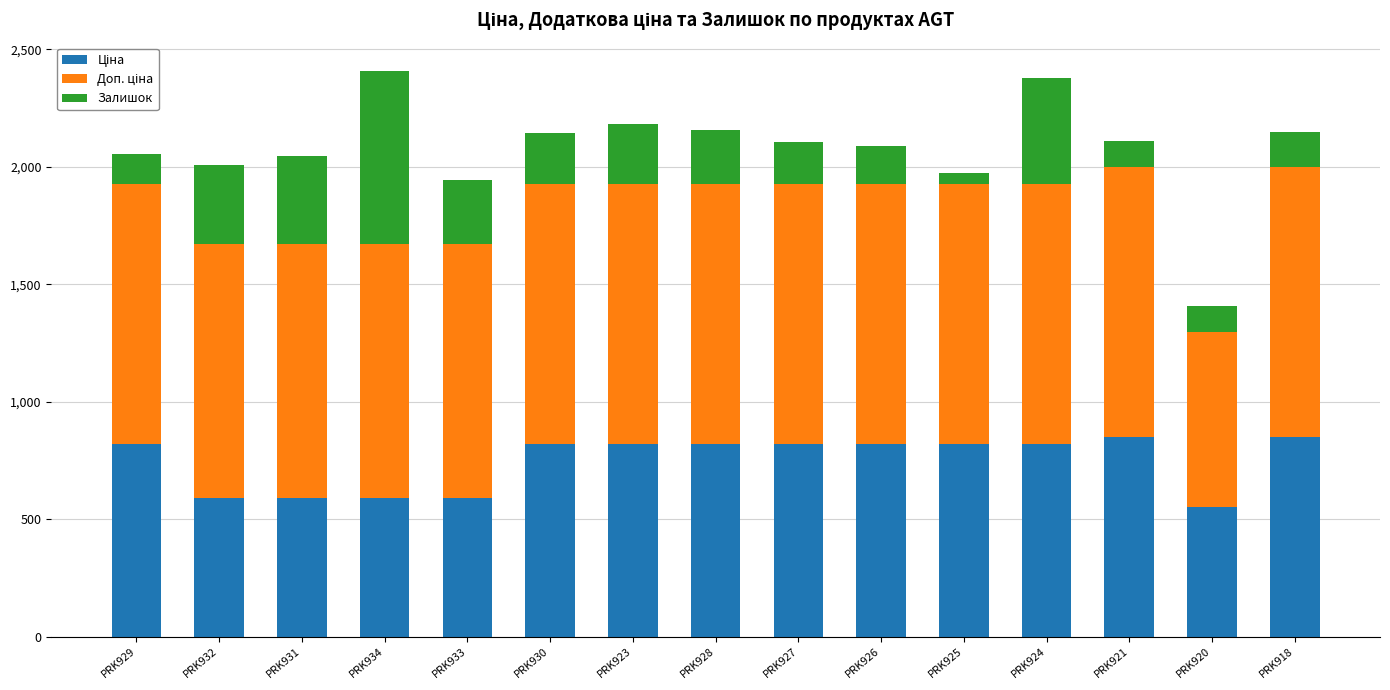

What is the total value across all series at PRK923?

2183.7